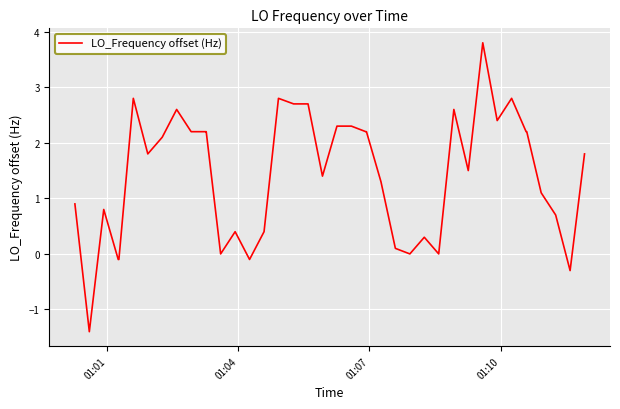

What is the difference between the maximum and minimum values?

5.2